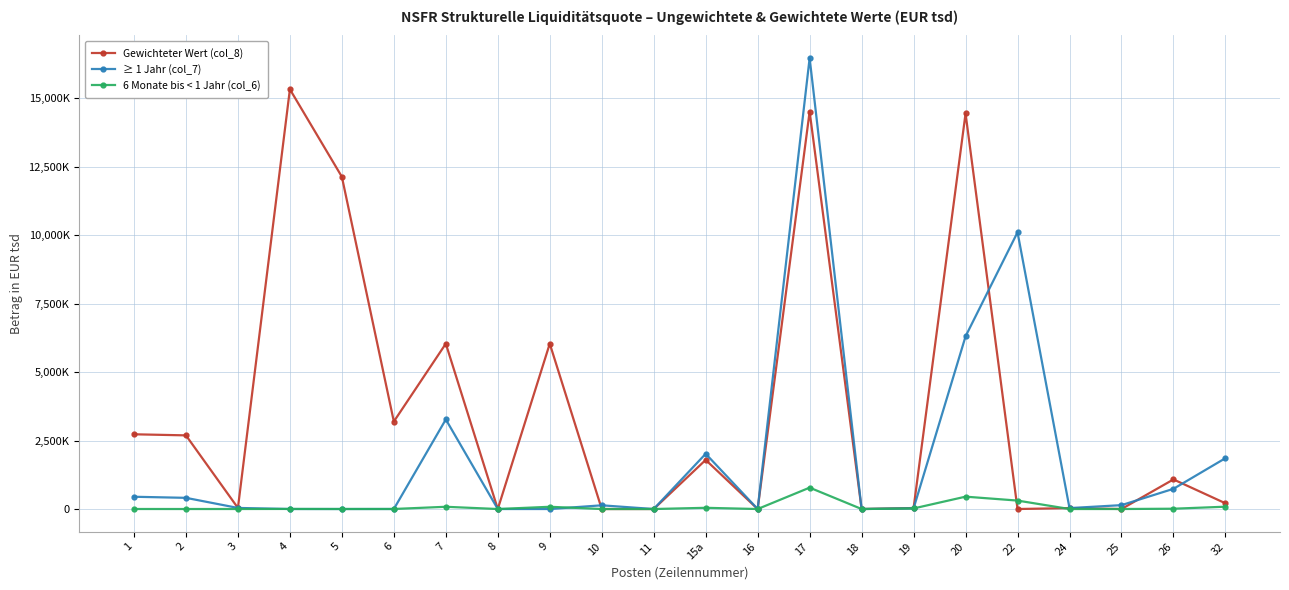

List the series in order of their overall mean, lowest first.

6 Monate bis < 1 Jahr (col_6), ≥ 1 Jahr (col_7), Gewichteter Wert (col_8)